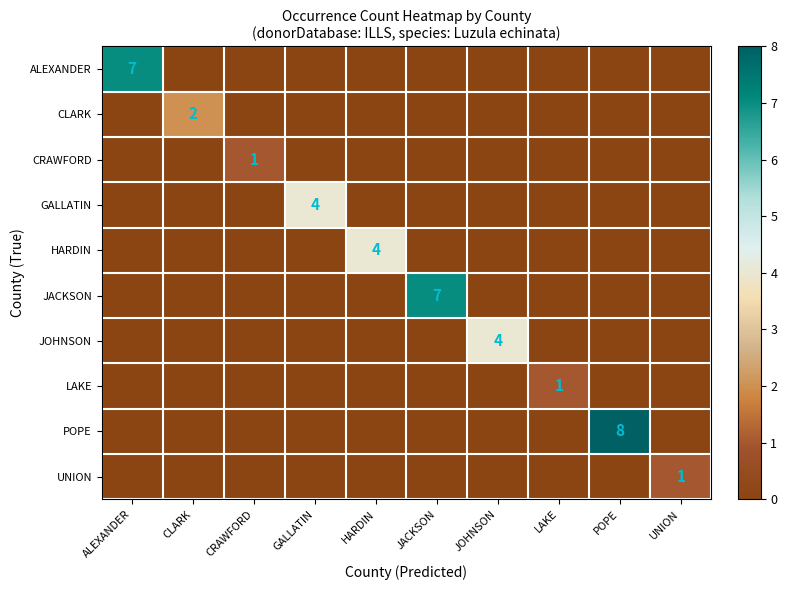

How many data points does each series have?

10